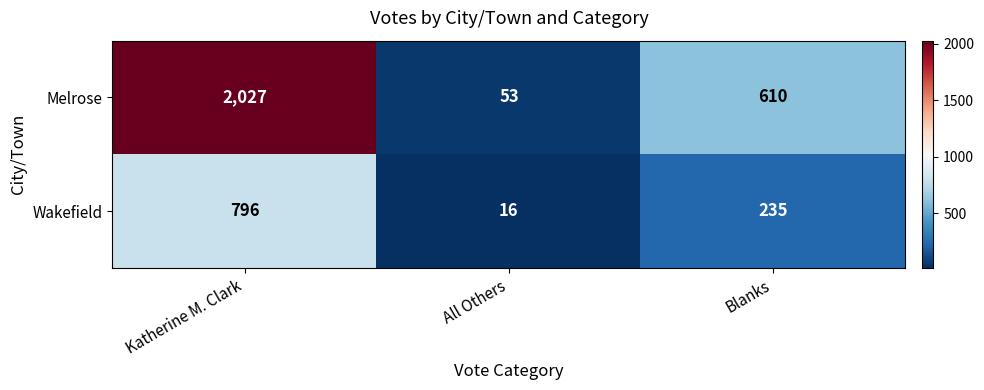

At which category does the chart reach its peak across all series?

Katherine M. Clark